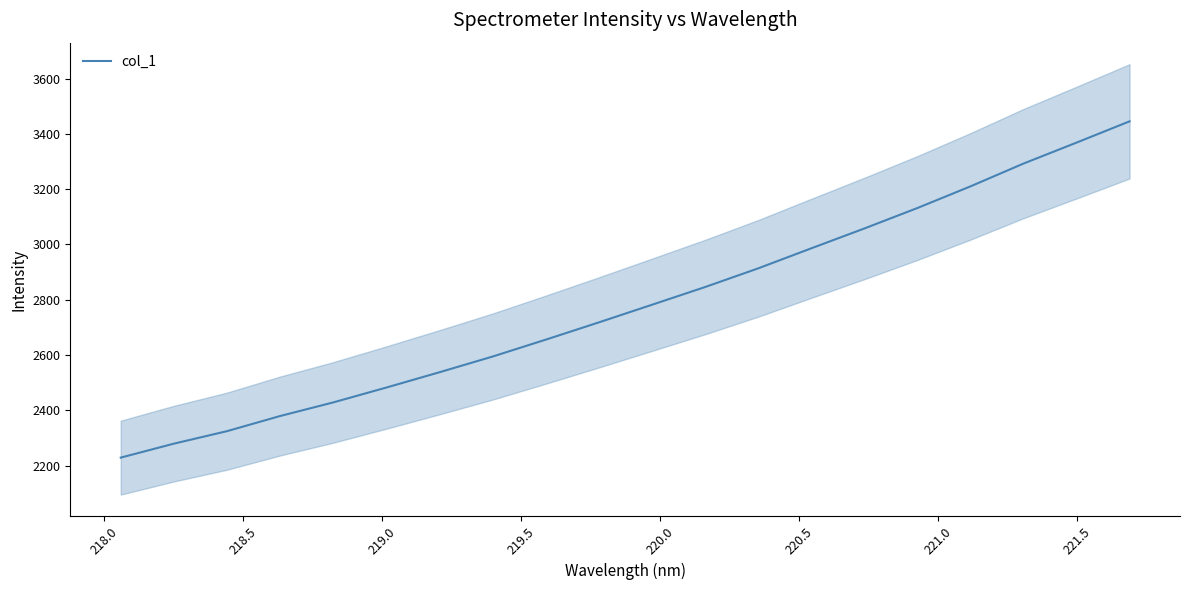

What is the minimum value for col_1?

2229.3